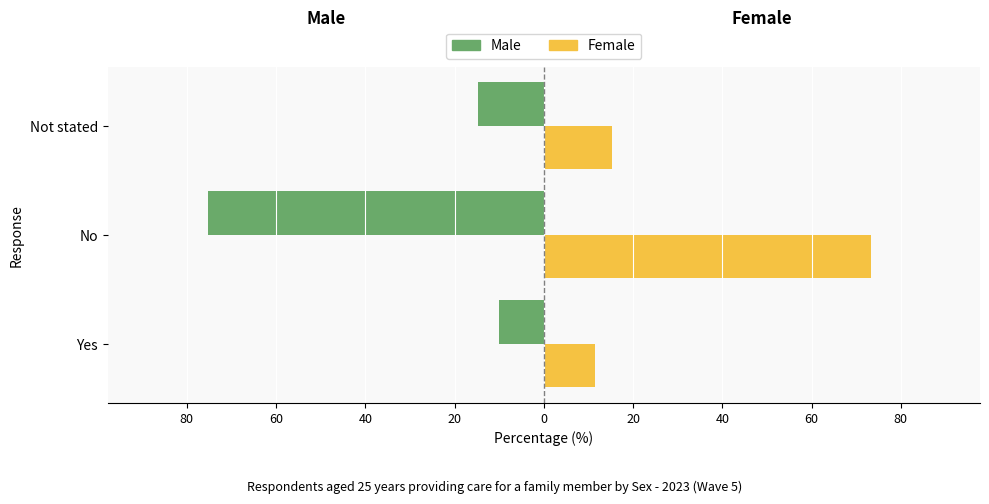

What are all the series names shown in the legend?

Male, Female